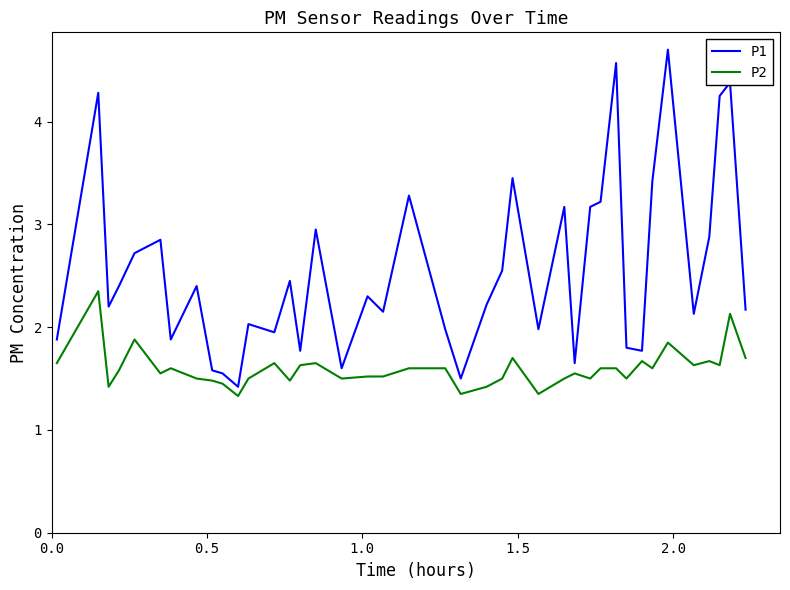

Which series has the largest range (max minus min)?

P1